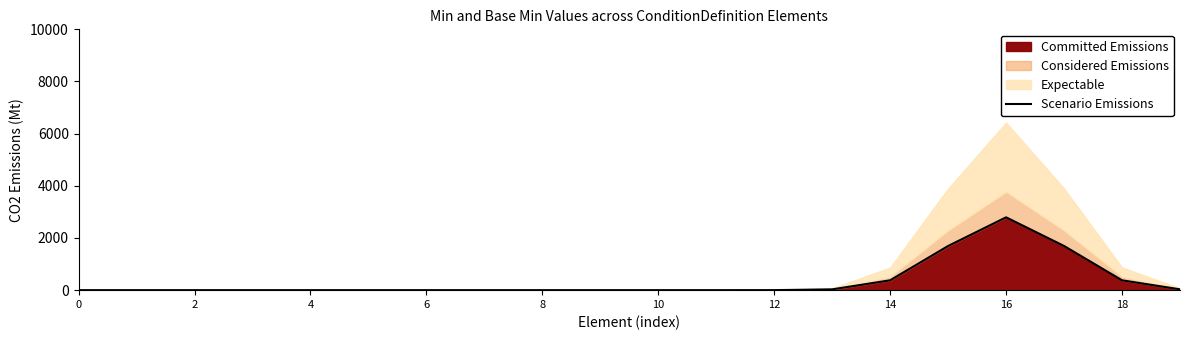

What is the average value?

350.0